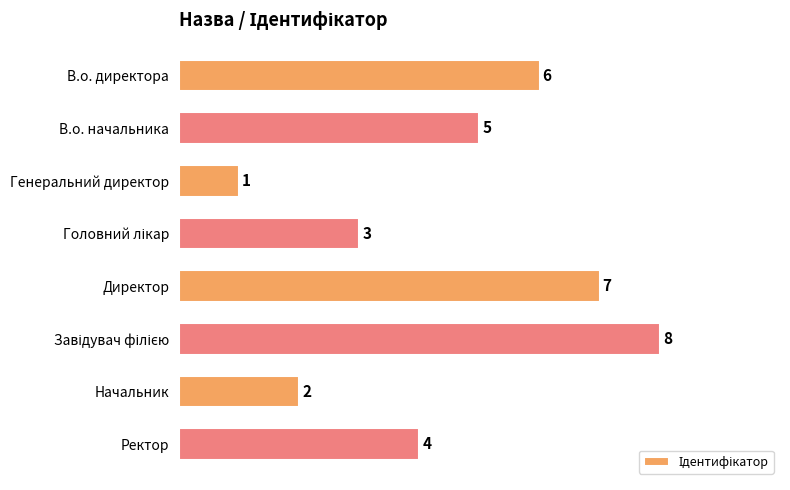

Reading bottom to top, list all the values displayed in this chart.

4	2	8	7	3	1	5	6